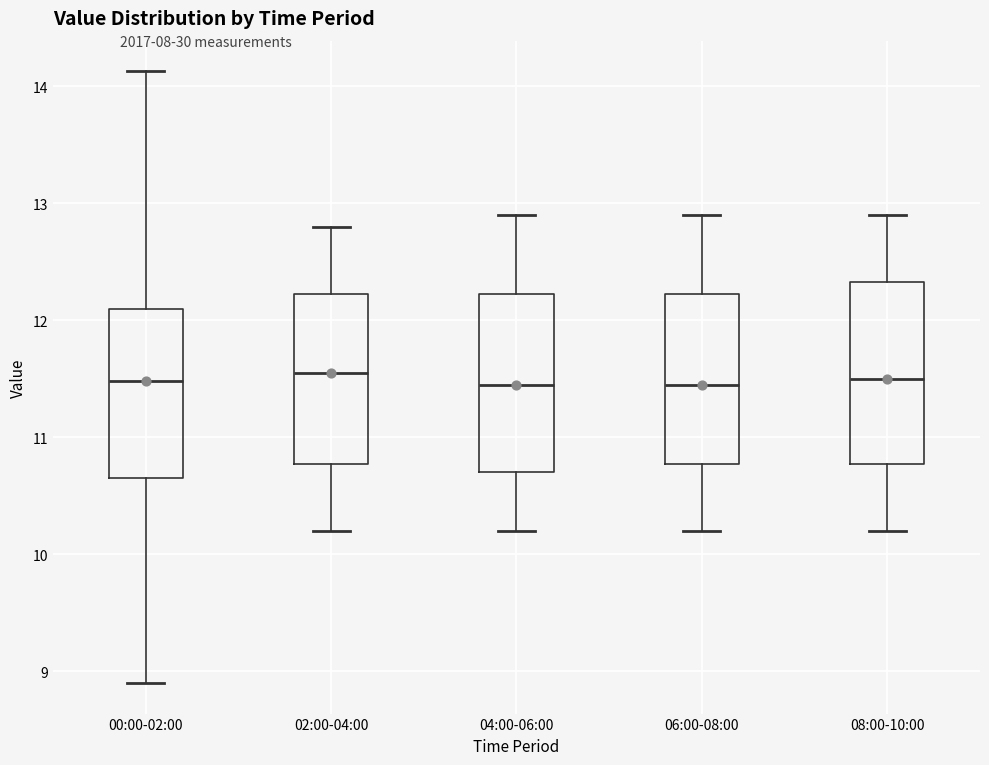

Where does the median line of the box for 02:00-04:00 sit on the y-axis? The values are not printed on the chart, so give them approximately, as read against the axis.

11.6